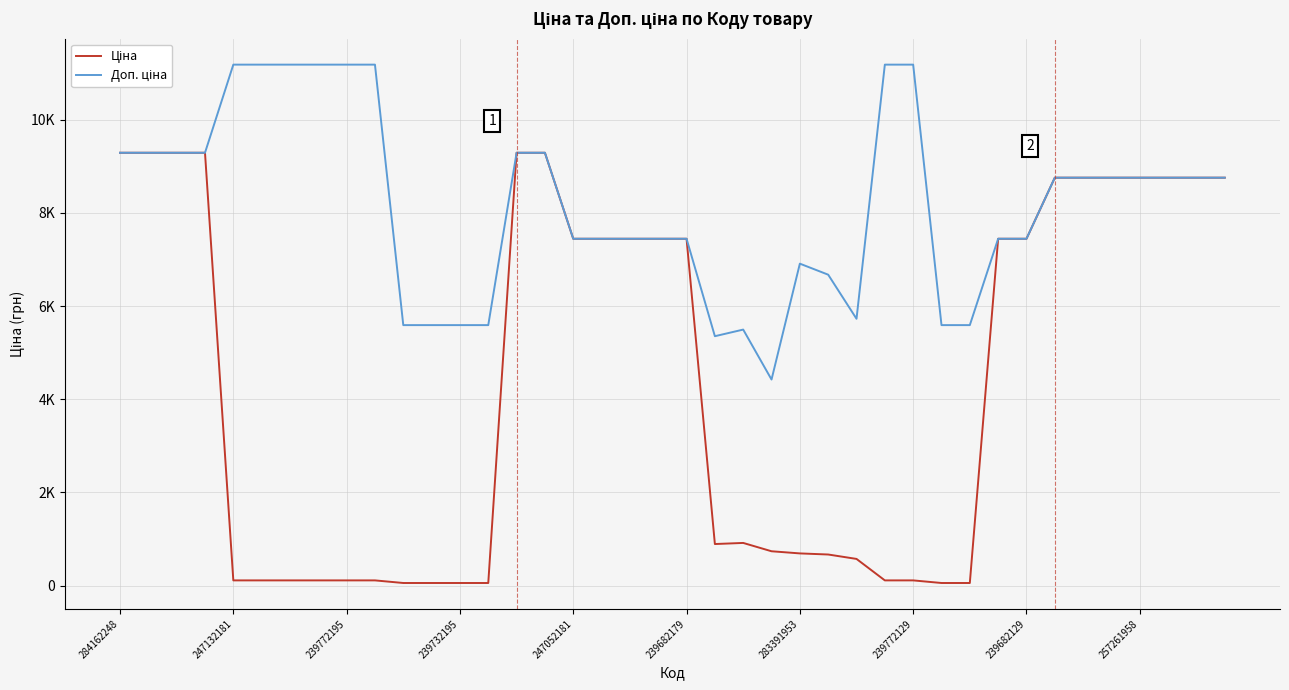

True or false: Ціна and Доп. ціна cross at least once.

False